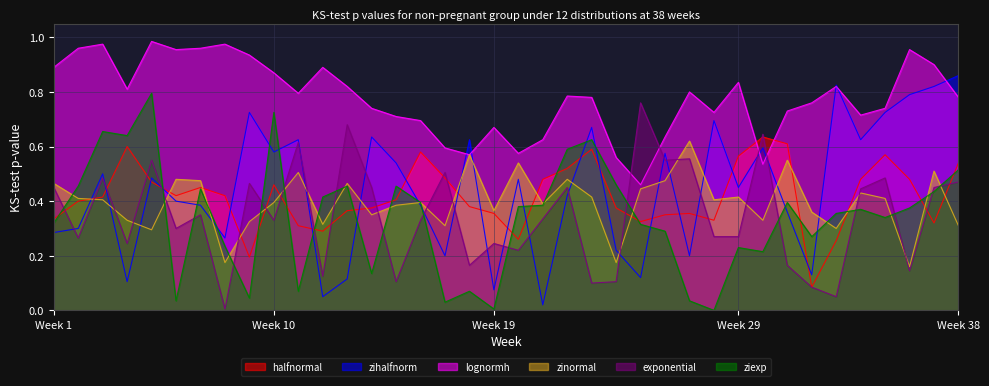

Which series has the largest range (max minus min)?

zihalfnorm